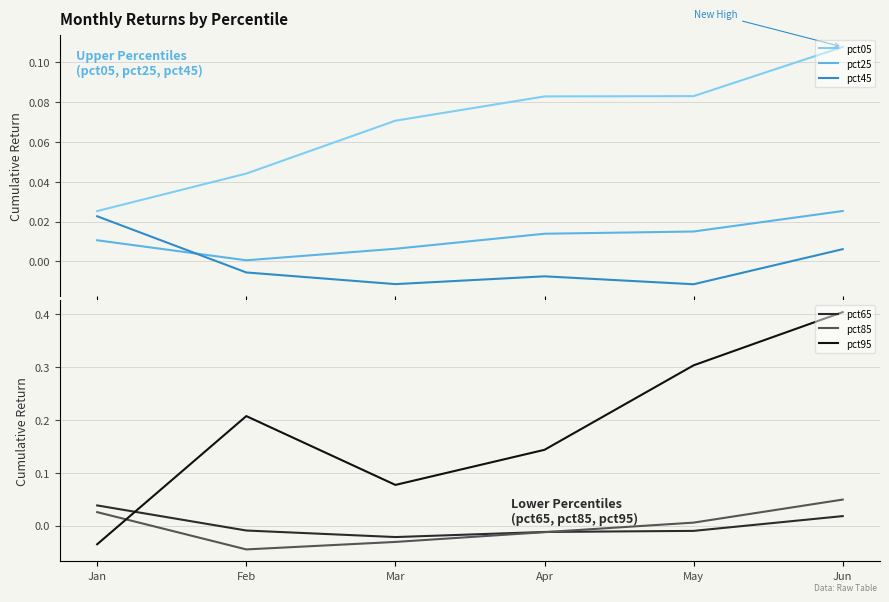

Rank the categories by pct95 value from lowest to highest.

Jan, Mar, Apr, Feb, May, Jun